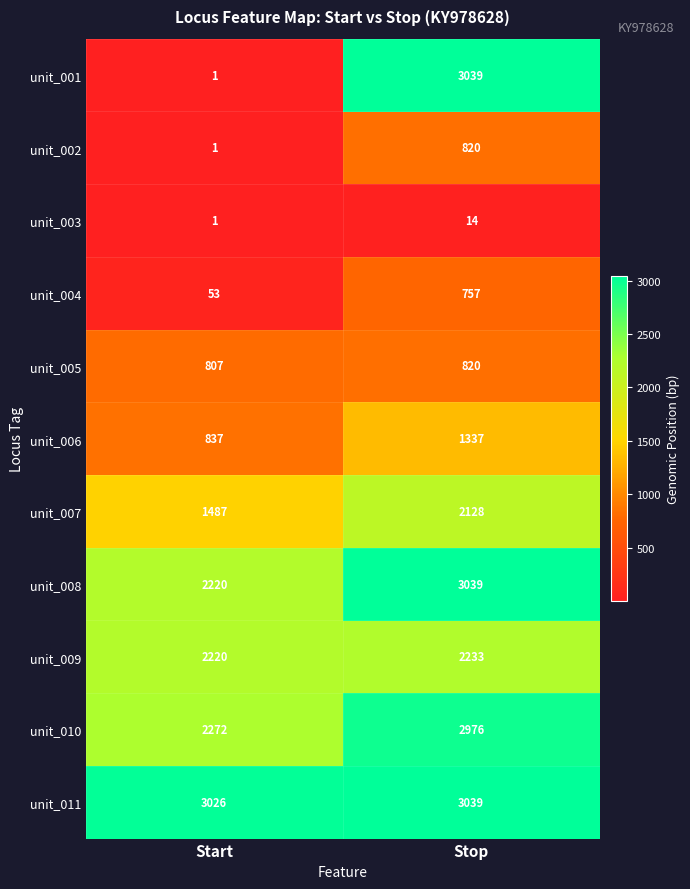

Which series has the largest total across all categories?

unit_011